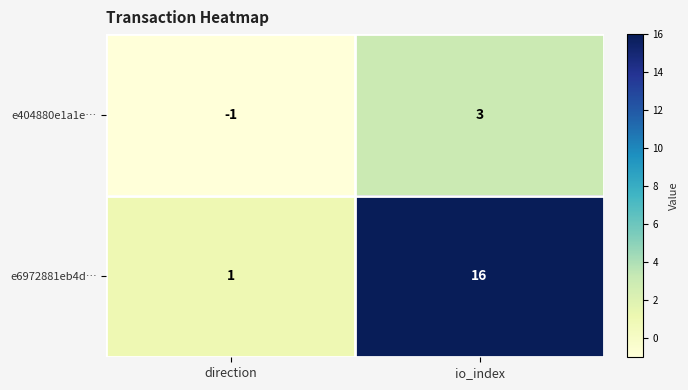

Is it true that e404880e1a1e… equals 5 at io_index?

False